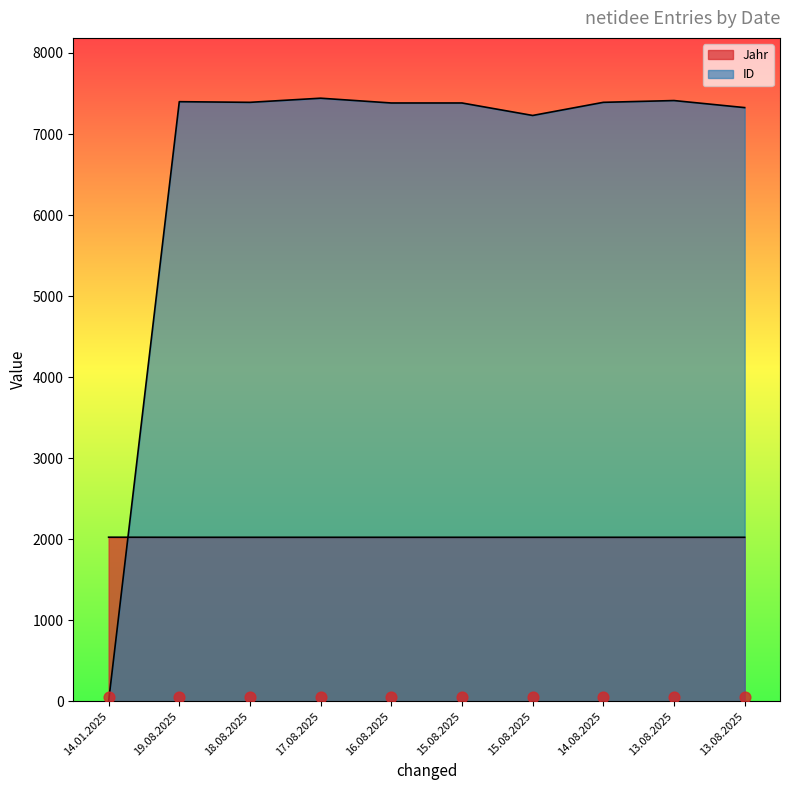

At how many categories does at least one series exceed 179?

10